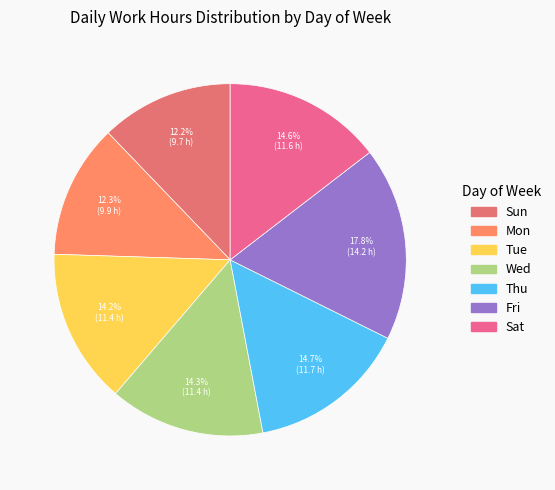

Which category has the biggest portion of the pie?

Fri